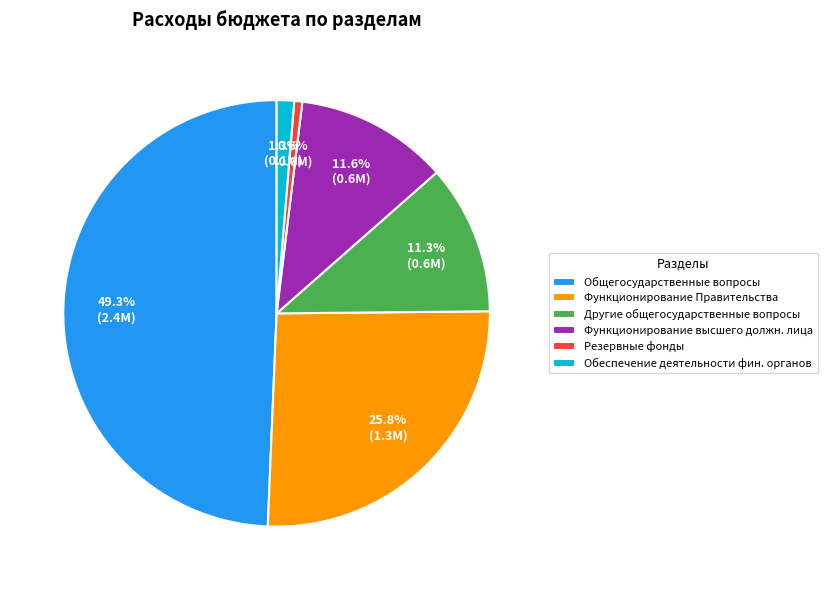

To the nearest percent, what percentage of the pie is Резервные фонды?

1%